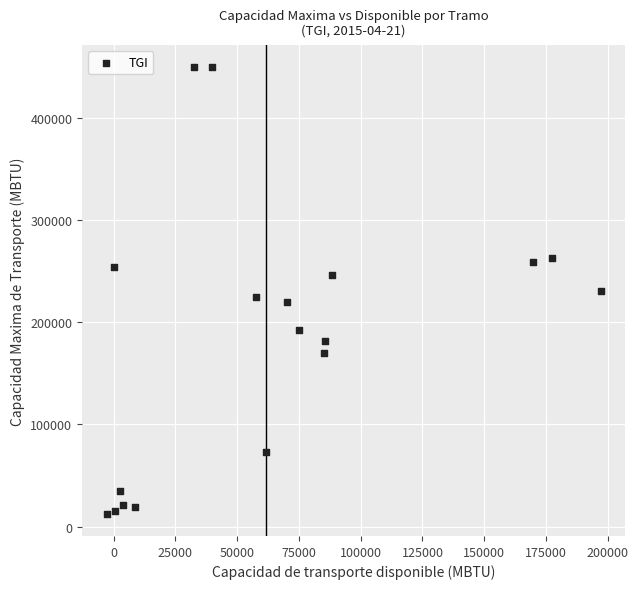

What is the range of X values (max minus min)?

199944.1